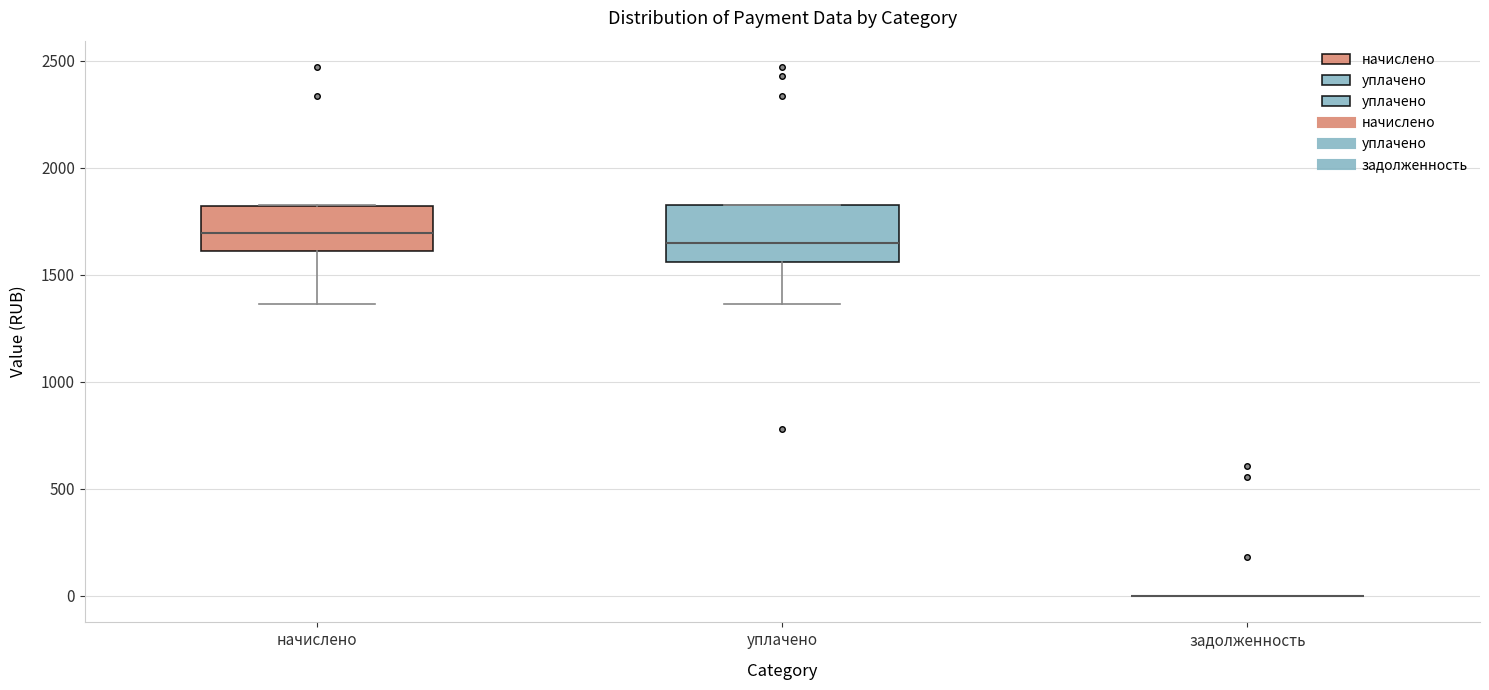

Reading left to right, read every box against the y-axis: the position of its median line, the range the box covers, and the ends of its whiskers. The values are not printed on the chart, so give them approximately, as read against the axis.

начислено: median 1700, box 1600 to 1800, whiskers 1350 to 1850
уплачено: median 1650, box 1550 to 1850, whiskers 1350 to 1850
задолженность: box collapsed to a line at 0, whiskers 0 to 0